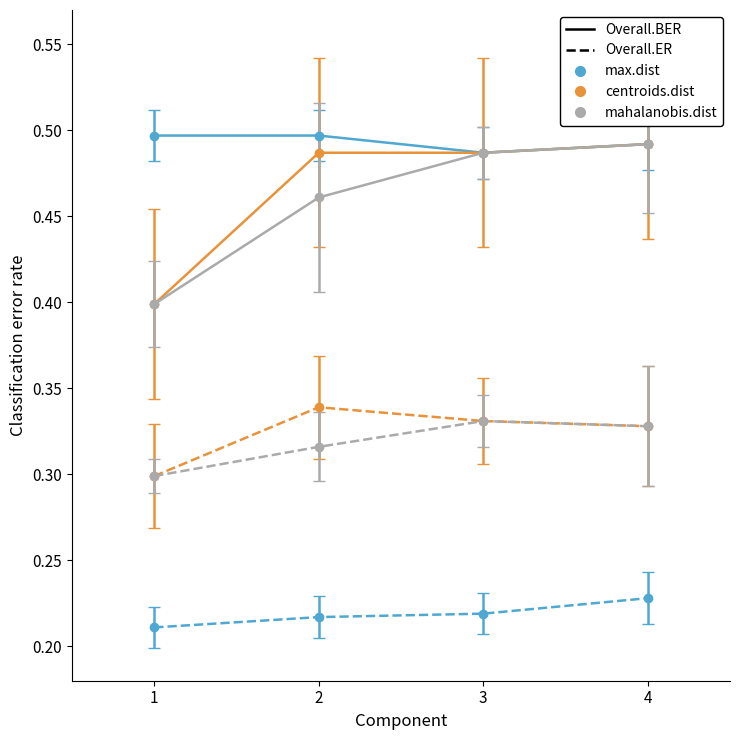

True or false: Overall.ER_centroids.dist and Overall.BER_max.dist cross at least once.

False